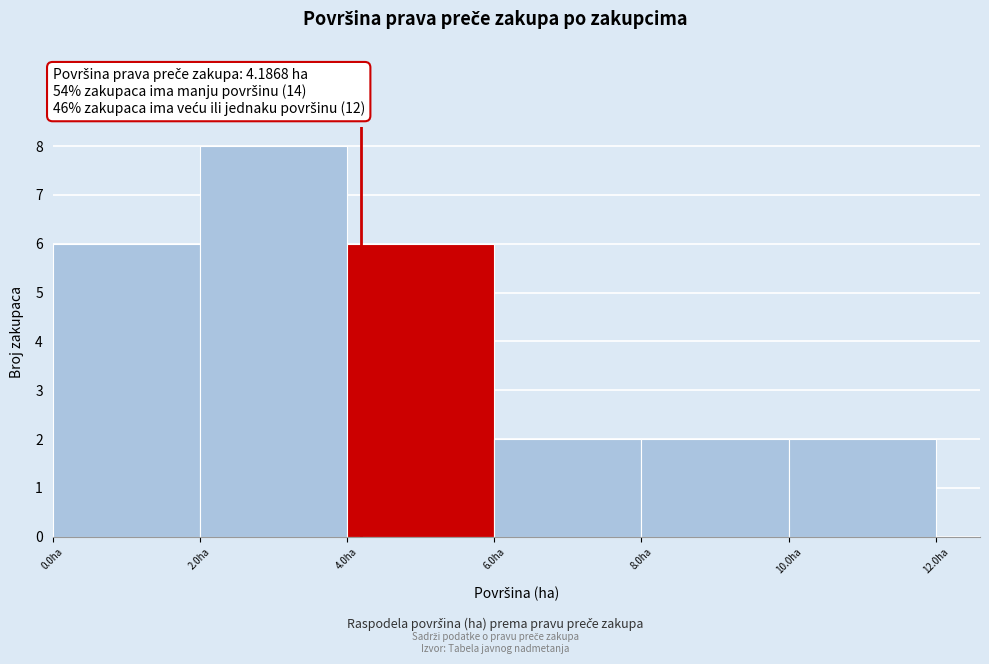

What is the height of the bar covering 2 to 4 on the x-axis? The values are not printed on the chart, so give them approximately, as read against the axis.

8